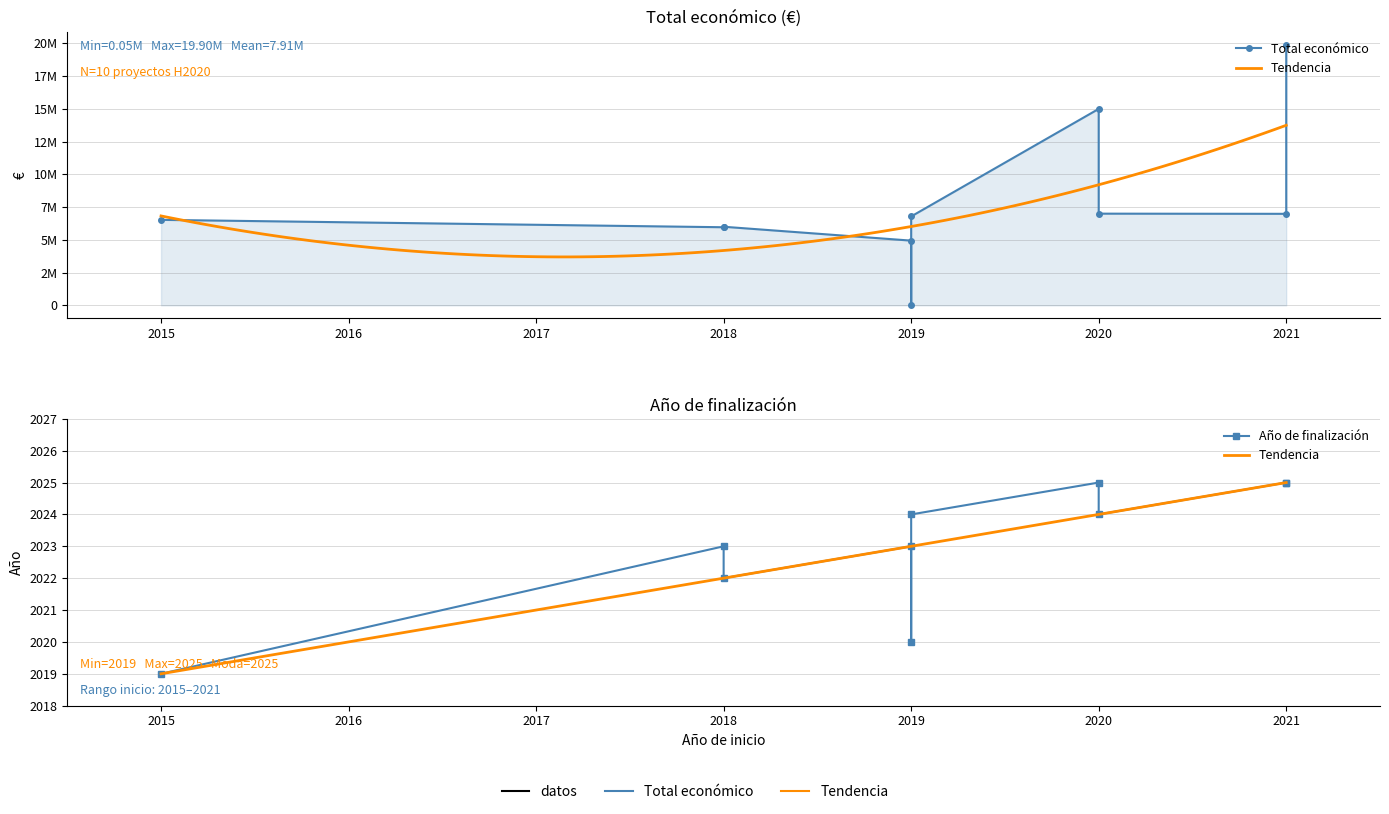

Which series has the widest spread of values?

Total económico